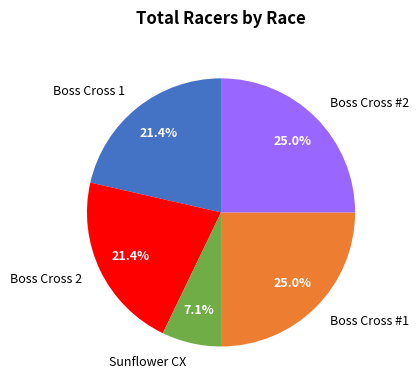

Combined, what portion of the pie is Boss Cross #2 and Boss Cross 1?

46.4%